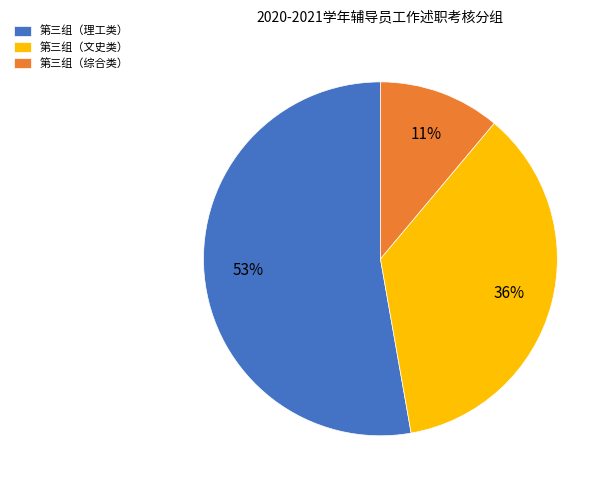

Is there a majority slice in this chart?

Yes